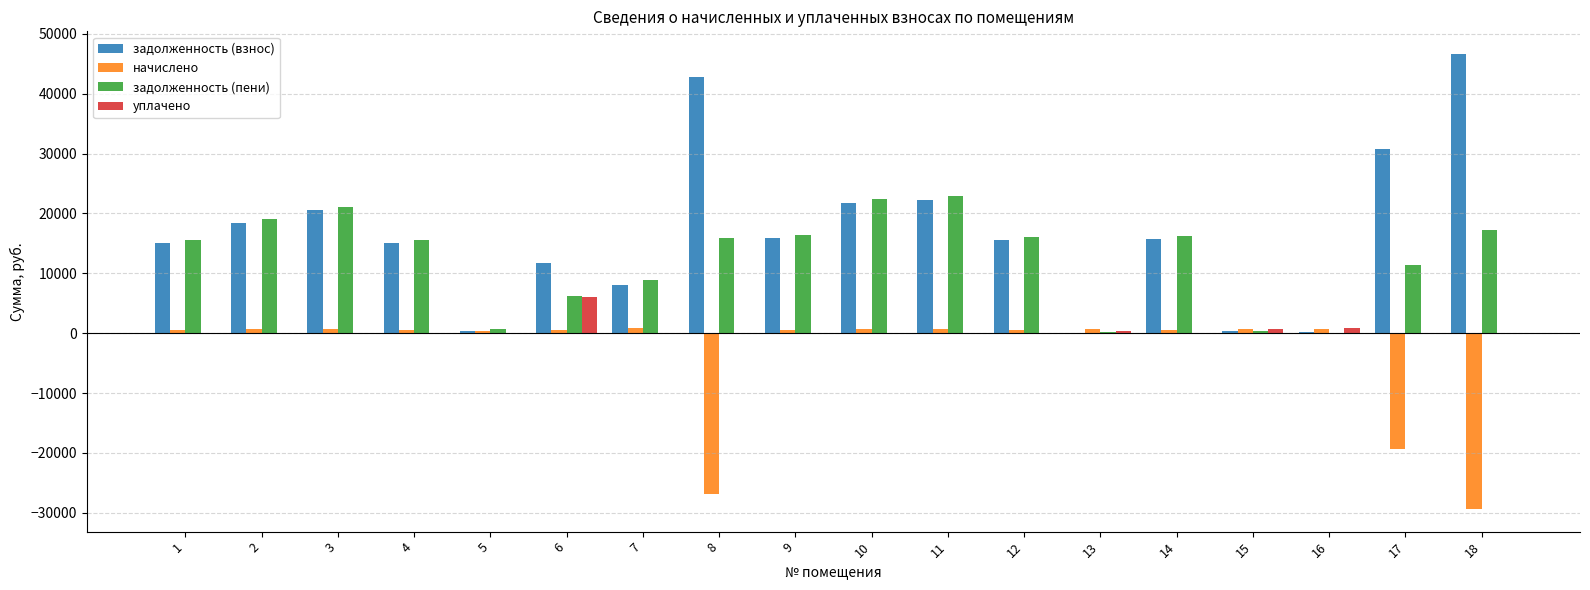

Is the value of задолженность (пени) at 12 greater than the value of уплачено at 6?

Yes